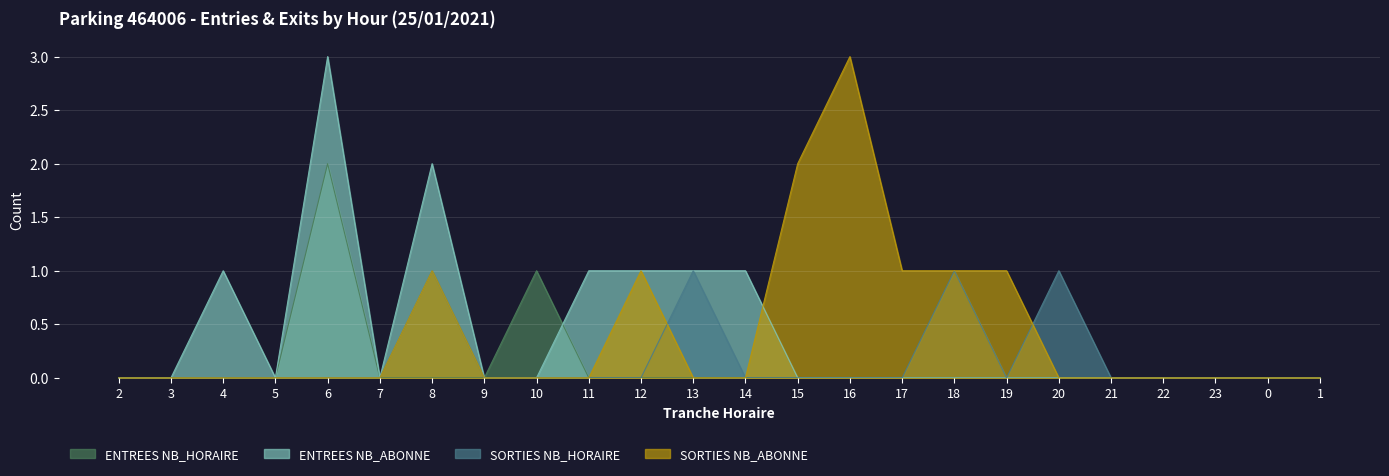

At which label is ENTREES NB_ABONNE closest to 1?

4